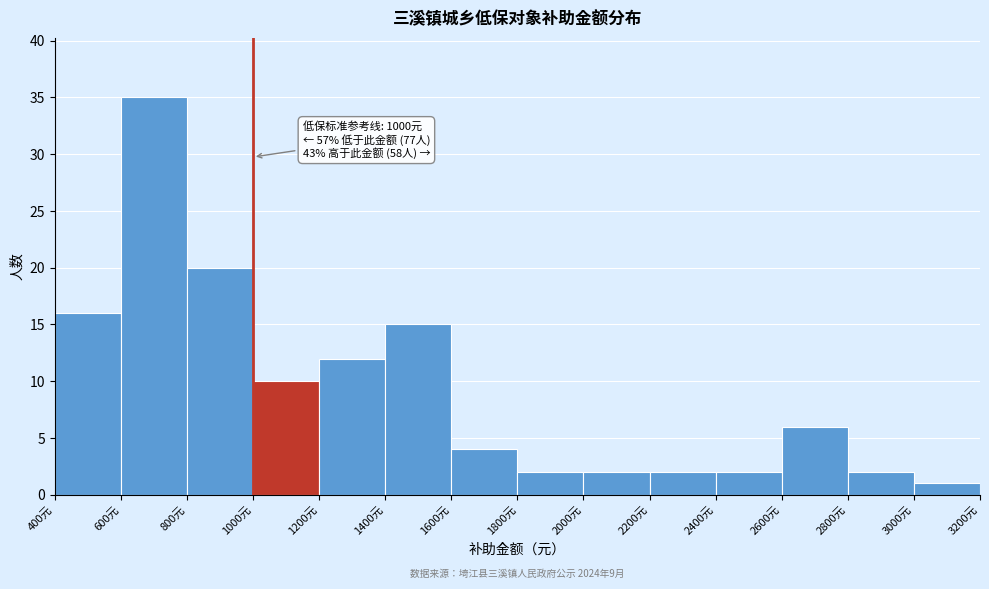

Which range on the x-axis has the tallest bar?

600 to 800